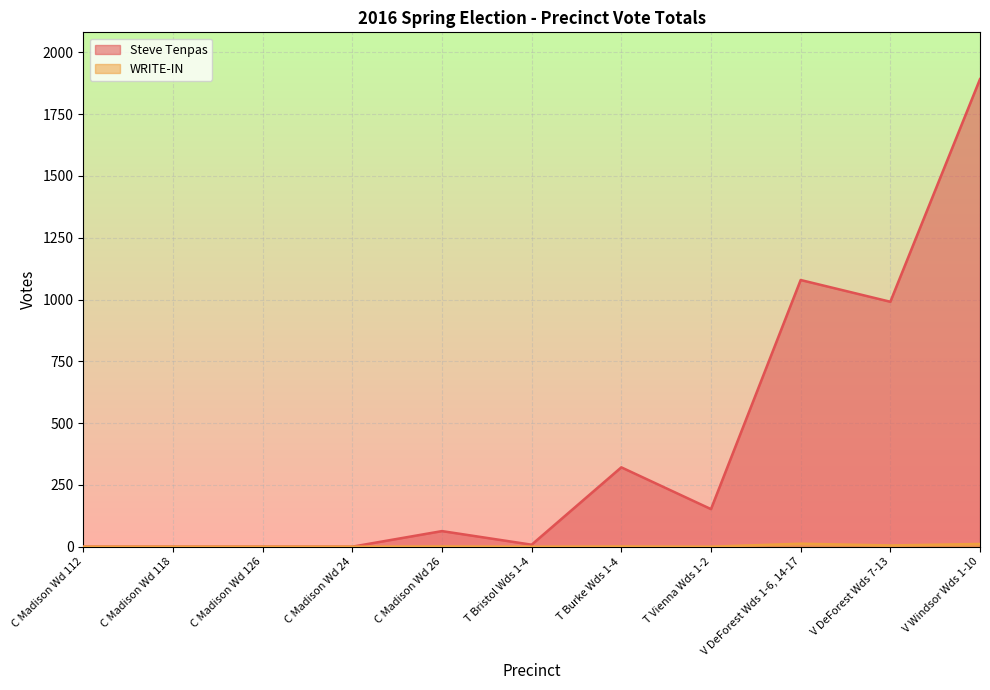

Does the chart display data point markers on the line(s)?

No